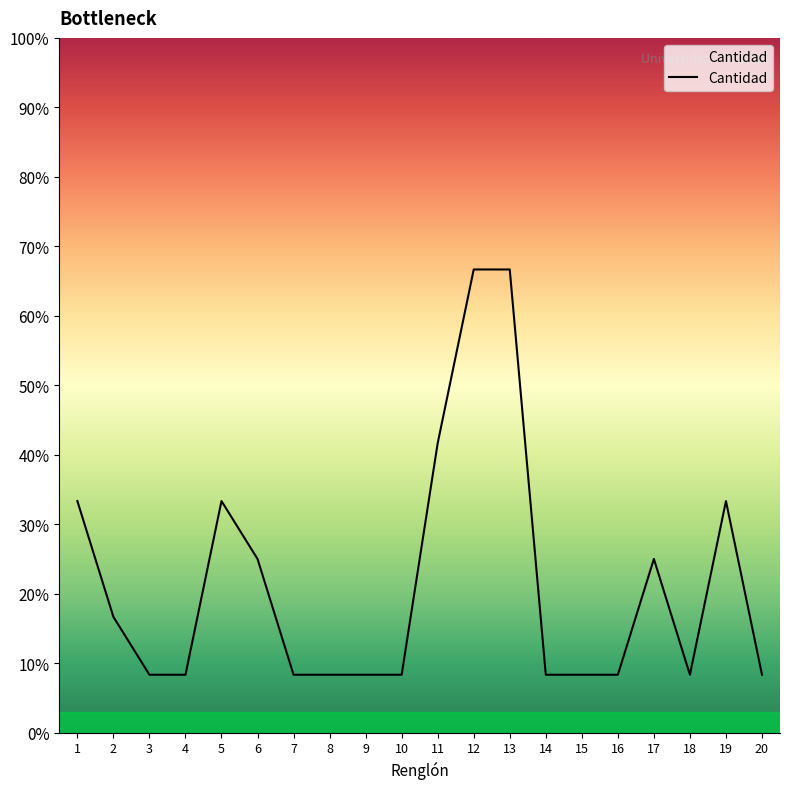

Is this an area chart (filled region under the line)?

Yes